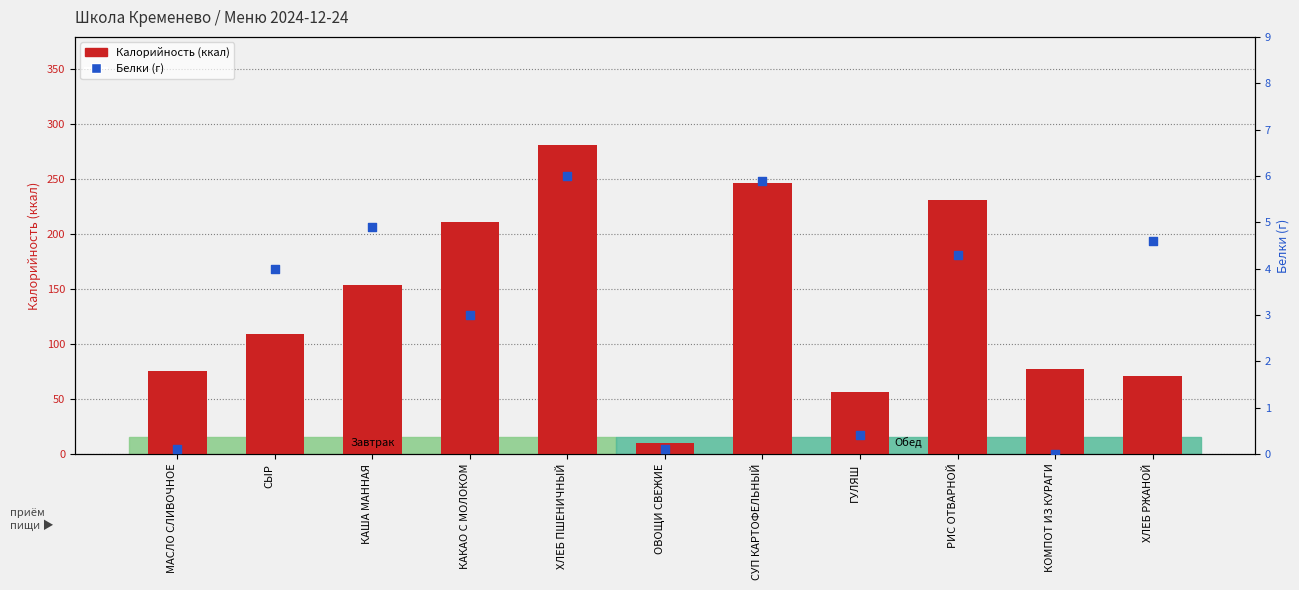

Which series contains the highest Y value?

Калорийность